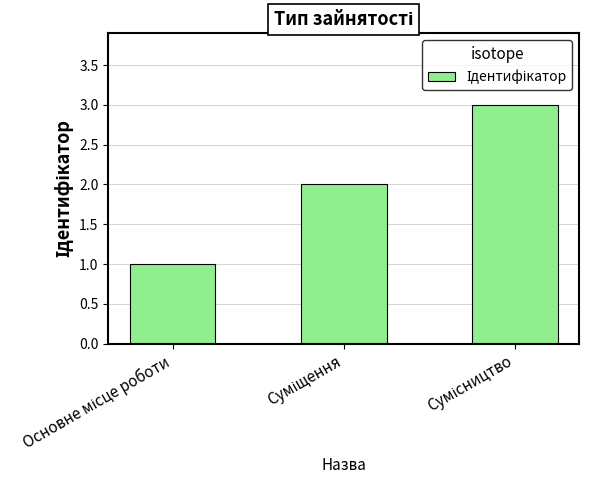

What is the maximum value shown in the chart?

3